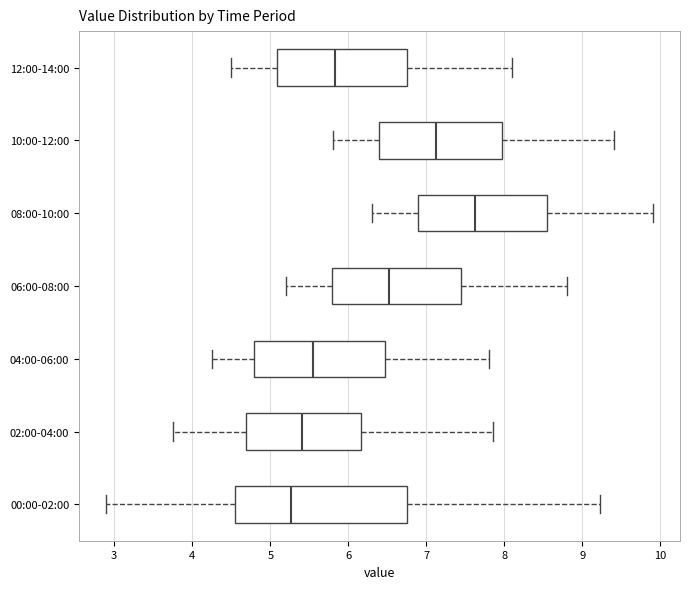

Reading bottom to top, read every box against the x-axis: the position of its median line, the range the box covers, and the ends of its whiskers. The values are not printed on the chart, so give them approximately, as read against the axis.

00:00-02:00: median 5.3, box 4.6 to 6.8, whiskers 2.9 to 9.2
02:00-04:00: median 5.4, box 4.7 to 6.2, whiskers 3.8 to 7.9
04:00-06:00: median 5.6, box 4.8 to 6.5, whiskers 4.3 to 7.8
06:00-08:00: median 6.5, box 5.8 to 7.5, whiskers 5.2 to 8.8
08:00-10:00: median 7.6, box 6.9 to 8.6, whiskers 6.3 to 9.9
10:00-12:00: median 7.1, box 6.4 to 8.0, whiskers 5.8 to 9.4
12:00-14:00: median 5.8, box 5.1 to 6.8, whiskers 4.5 to 8.1